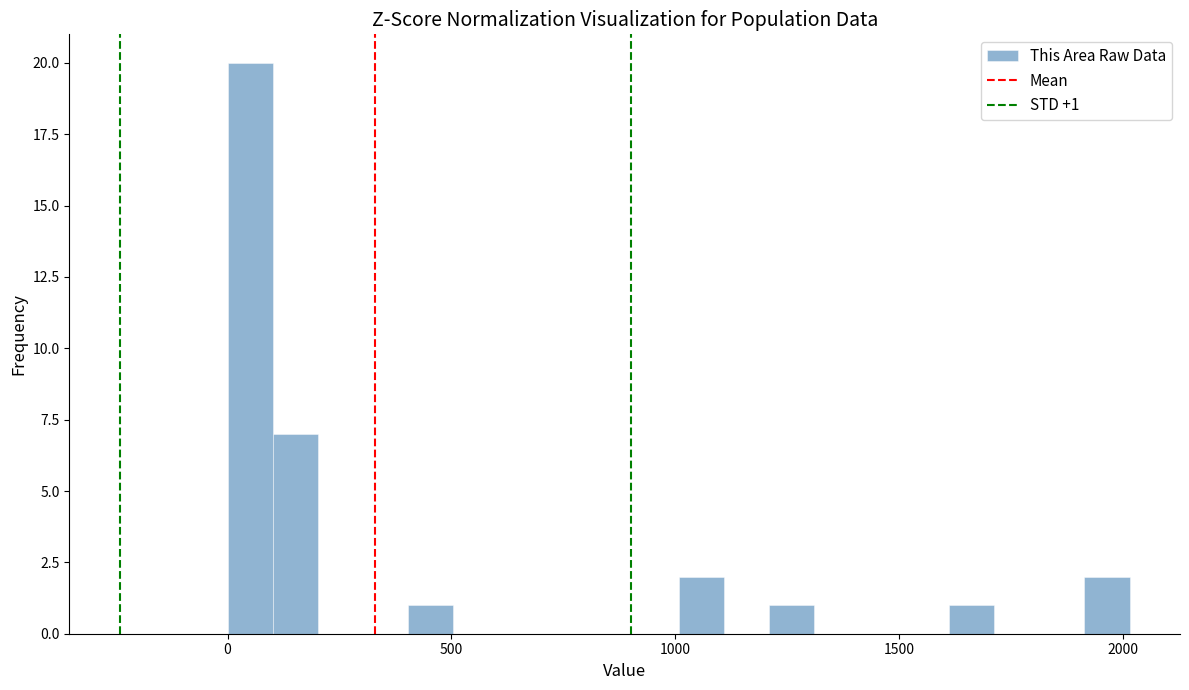

Read against the x-axis, roughly where is the centre of the tallest bar?

50